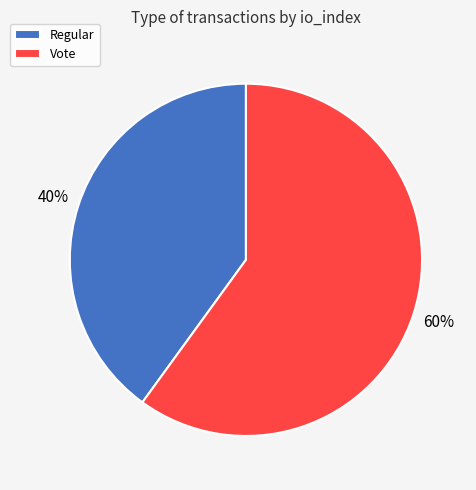

Do Regular and Vote together represent more than half of the pie?

Yes